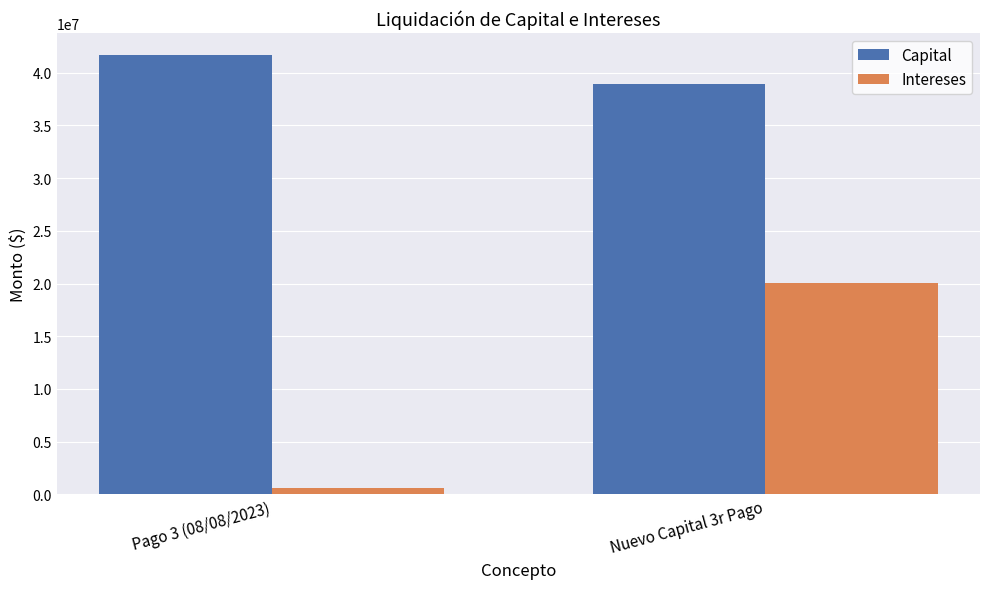

Is it true that Intereses equals 20003134 at Nuevo Capital 3r Pago?

True